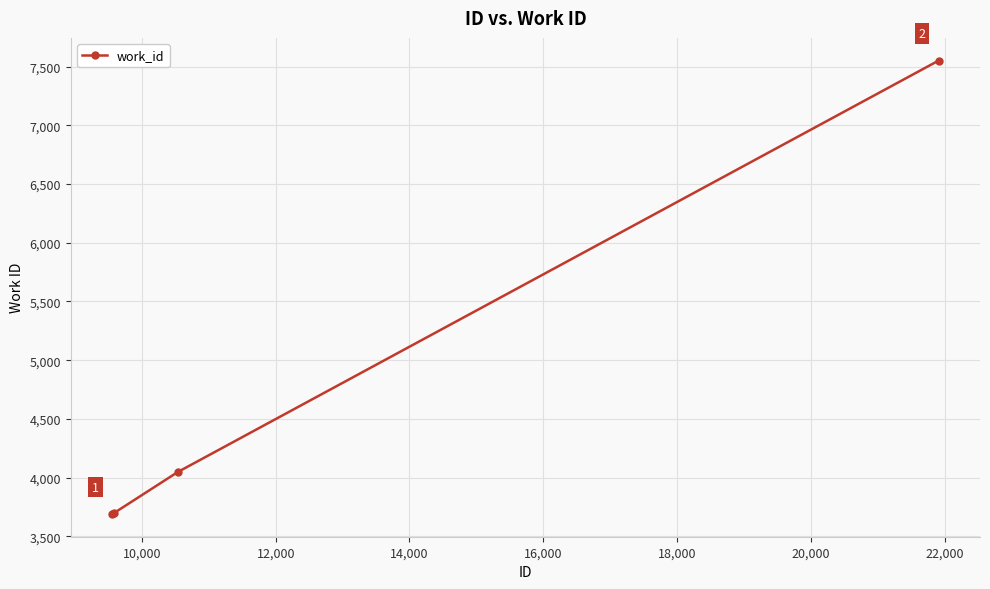

What is the minimum value shown in the chart?

3690